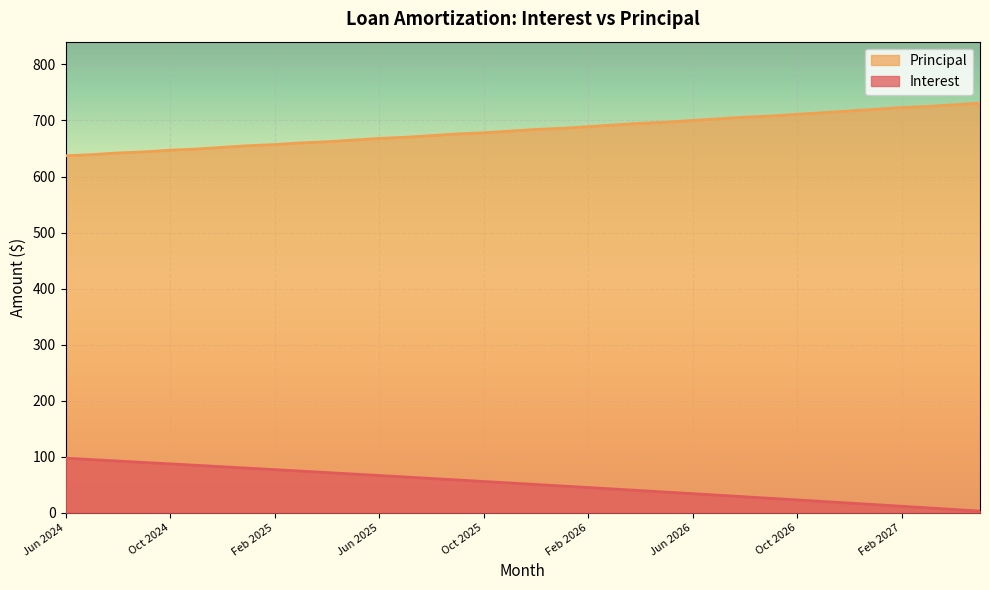

What is the difference between the Interest values at Nov 2025 and Apr 2026?

13.6